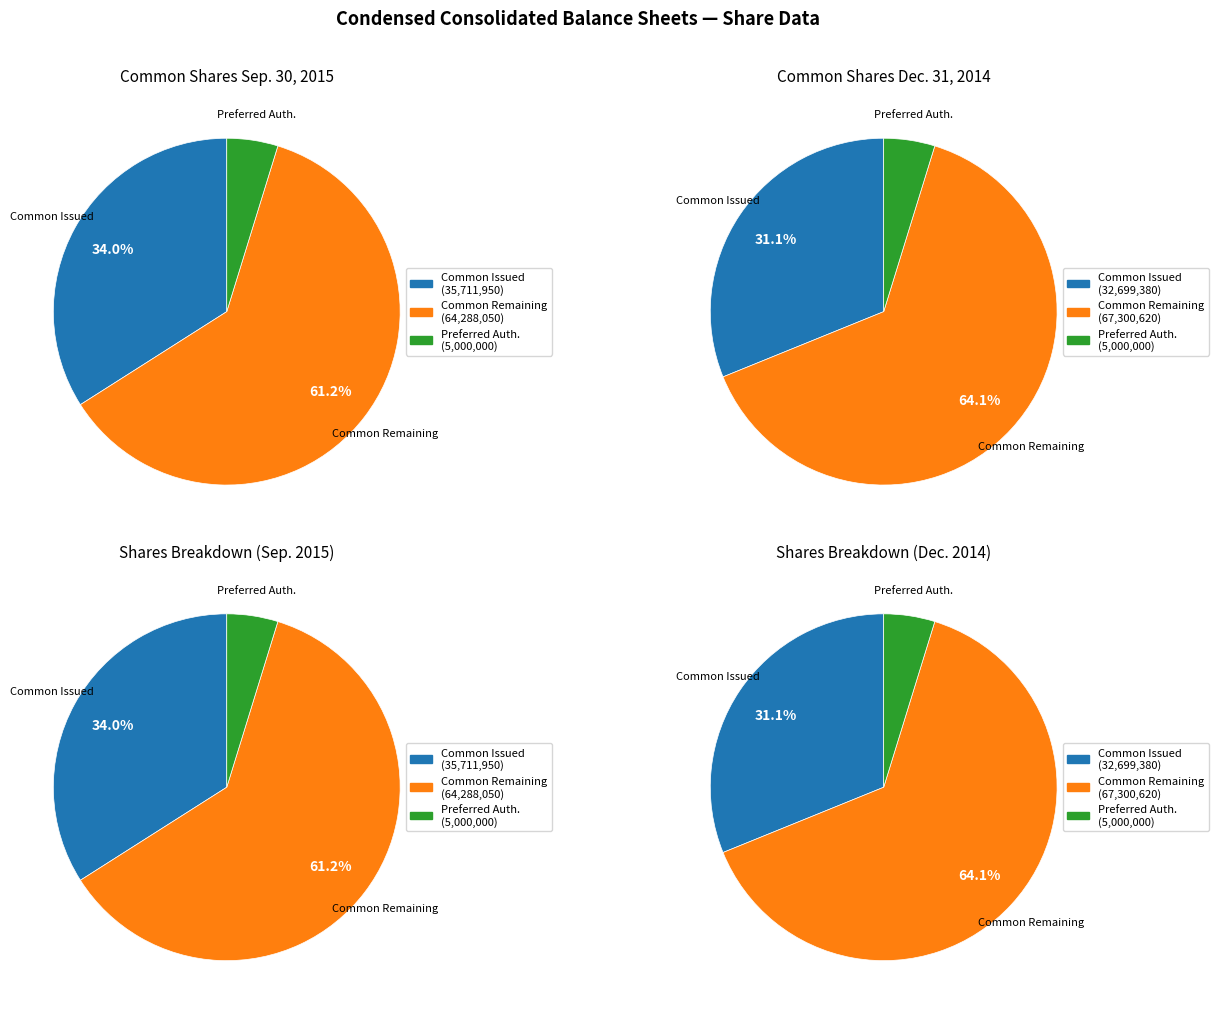

Count the number of slices in the pie.

3